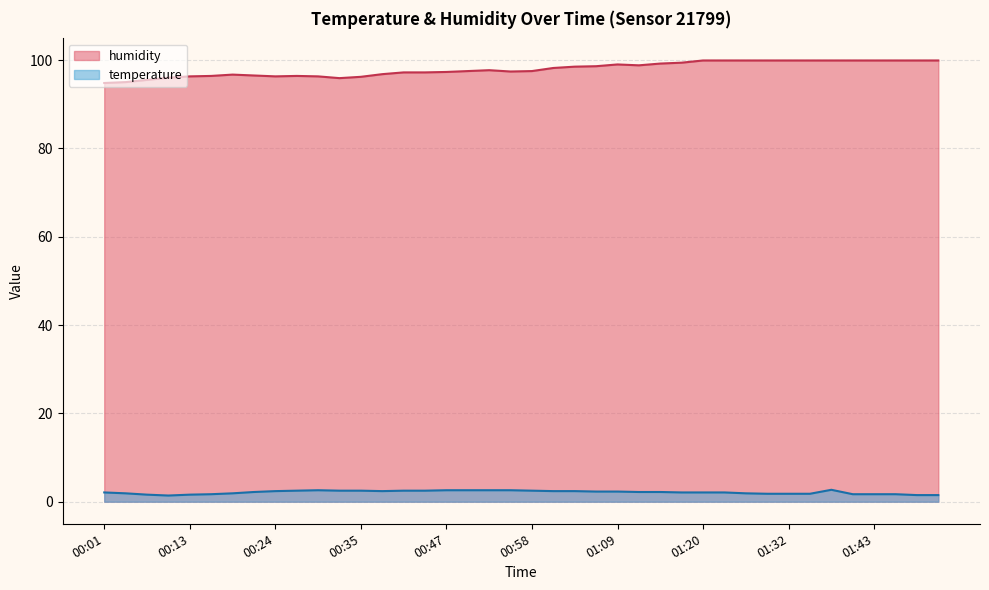

Read the temperature value at 01:15.

2.2